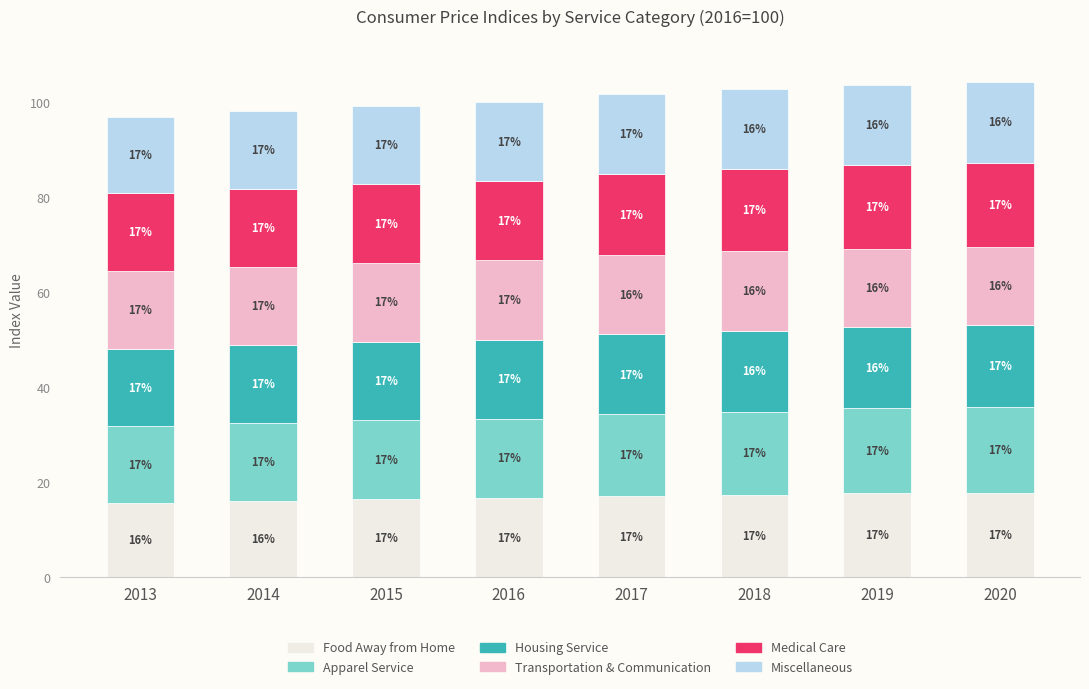

Where is Food Away from Home nearest to the value 16?

2014